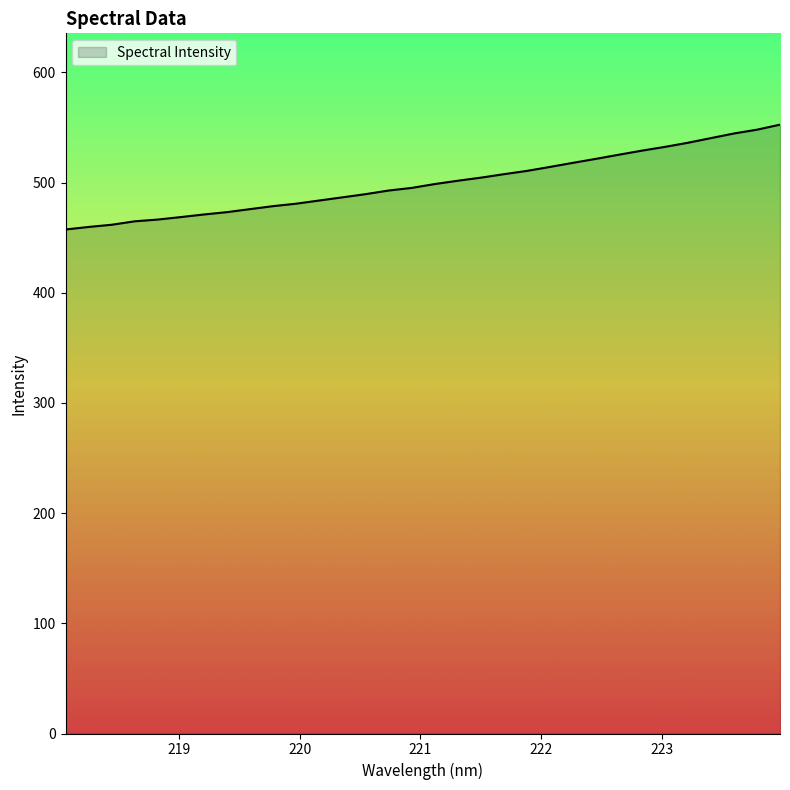

What is the minimum value shown in the chart?

457.4